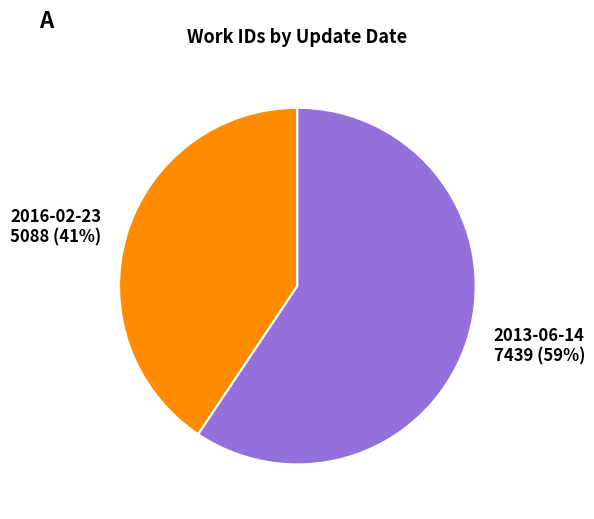

How many slices are in this pie chart?

2